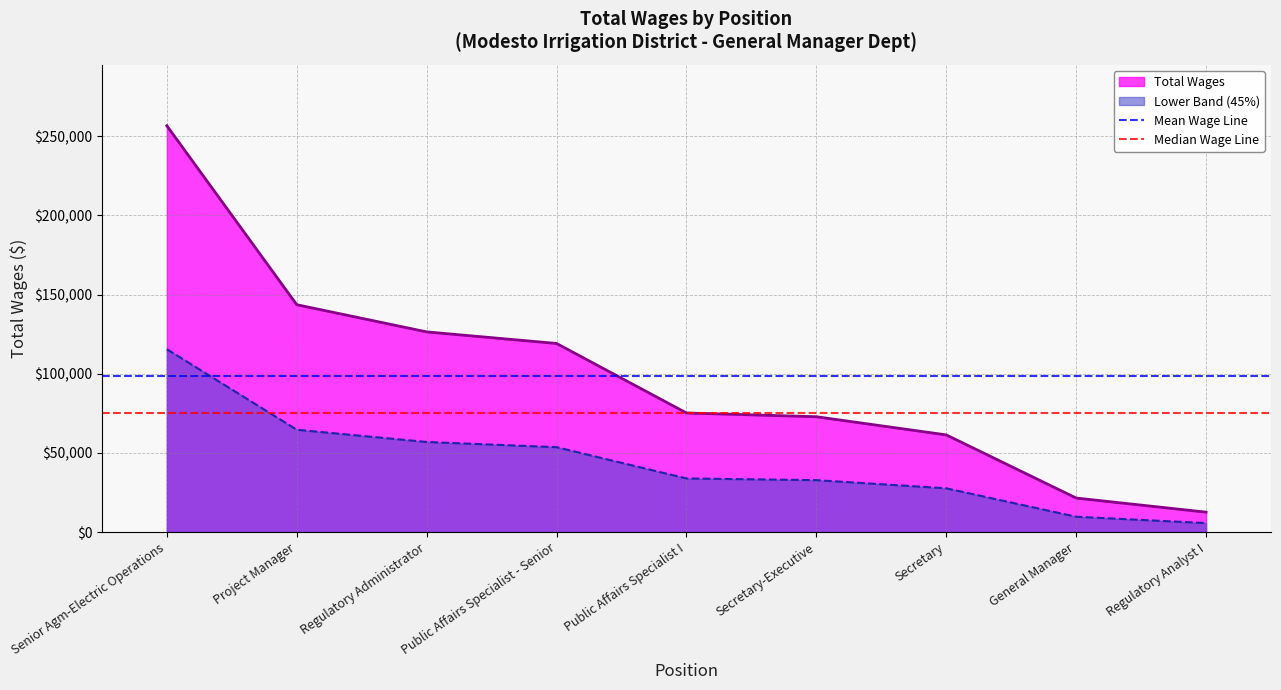

At which category is the sum across all series the highest?

Senior Agm-Electric Operations